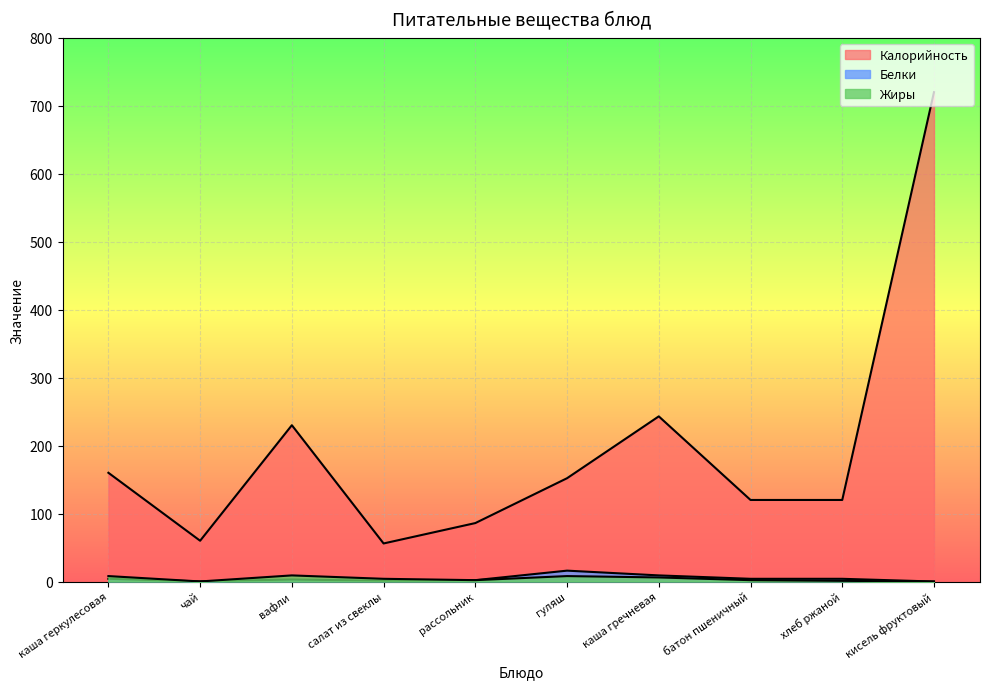

Reading left to right, extract all data points from this chart.

Калорийность: каша геркулесовая=160.0	чай=60.0	вафли=230.0	салат из свеклы=56.0	рассольник=86.0	гуляш=152.0	каша гречневая=243.0	батон пшеничный=120.0	хлеб ржаной=120.0	кисель фруктовый=720.0
Белки: каша геркулесовая=4.0	чай=0.2	вафли=3.0	салат из свеклы=1.0	рассольник=2.0	гуляш=16.0	каша гречневая=9.0	батон пшеничный=4.0	хлеб ржаной=4.0	кисель фруктовый=0.0
Жиры: каша геркулесовая=8.0	чай=0.1	вафли=9.0	салат из свеклы=4.0	рассольник=2.0	гуляш=8.0	каша гречневая=6.0	батон пшеничный=2.0	хлеб ржаной=1.0	кисель фруктовый=0.0